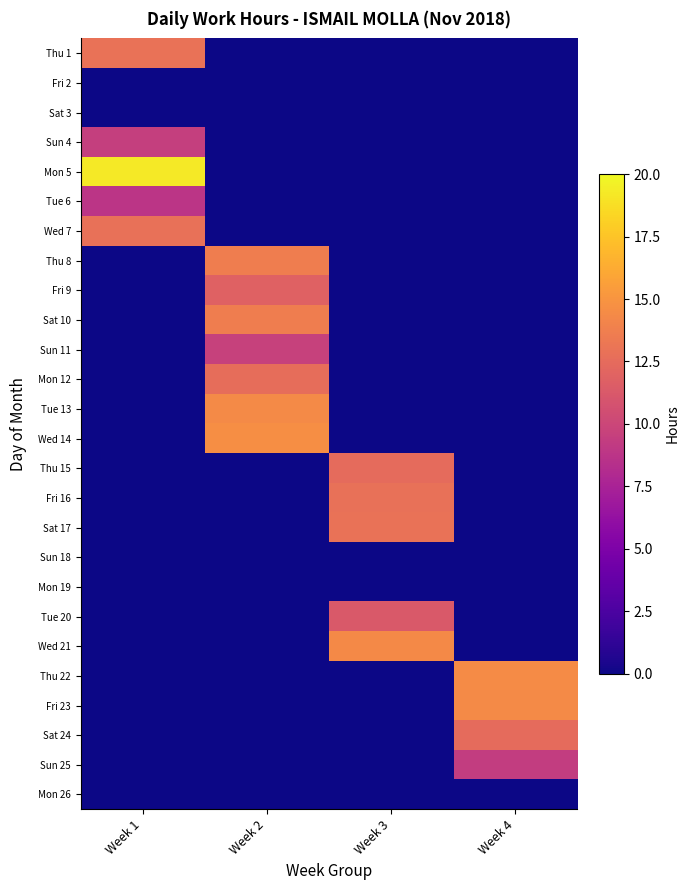

At Week 4, list the series in order from largest to smallest.

Thu 22, Fri 23, Sat 24, Sun 25, Thu 1, Fri 2, Sat 3, Sun 4, Mon 5, Tue 6, Wed 7, Thu 8, Fri 9, Sat 10, Sun 11, Mon 12, Tue 13, Wed 14, Thu 15, Fri 16, Sat 17, Sun 18, Mon 19, Tue 20, Wed 21, Mon 26